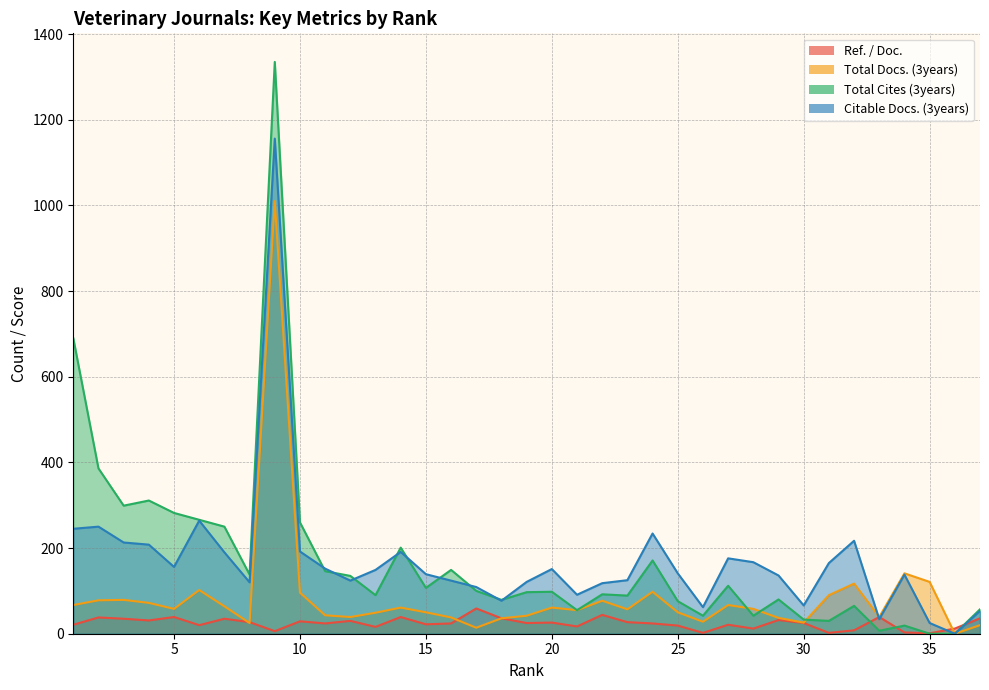

How many lines are shown in the chart?

4